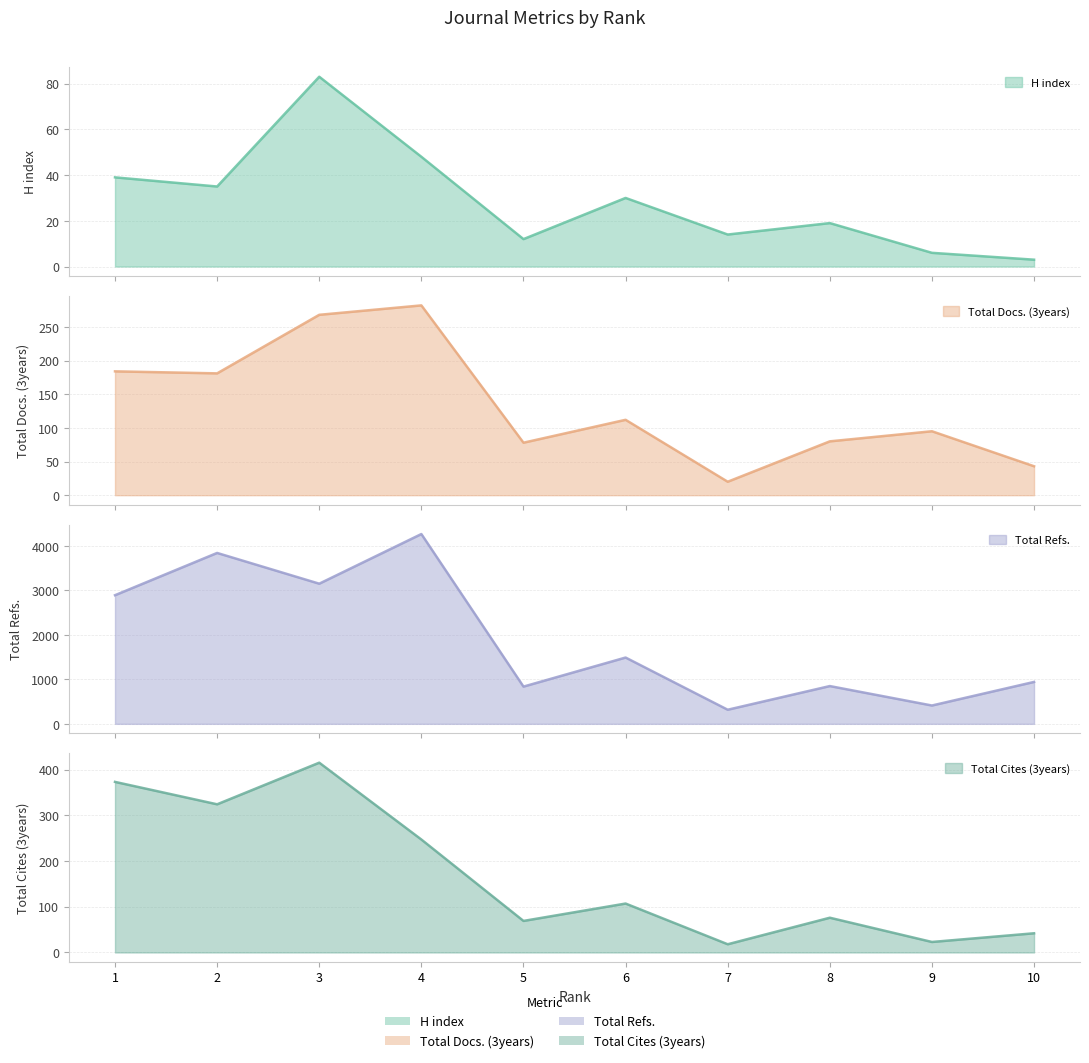

How many lines are shown in the chart?

4